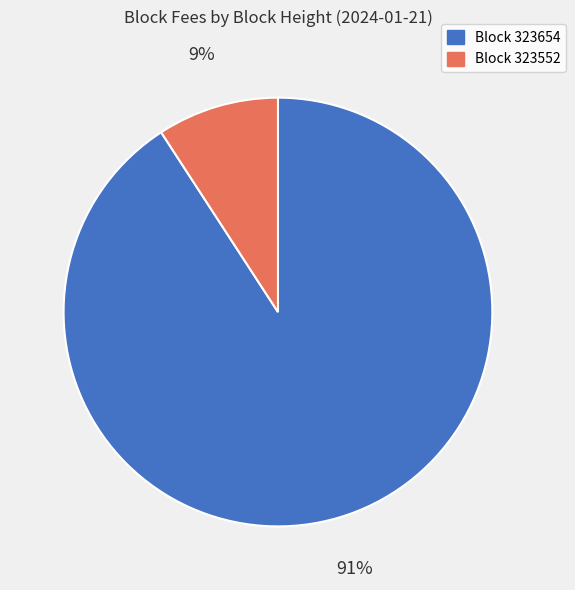

To the nearest percent, what is the average slice percentage?

50%